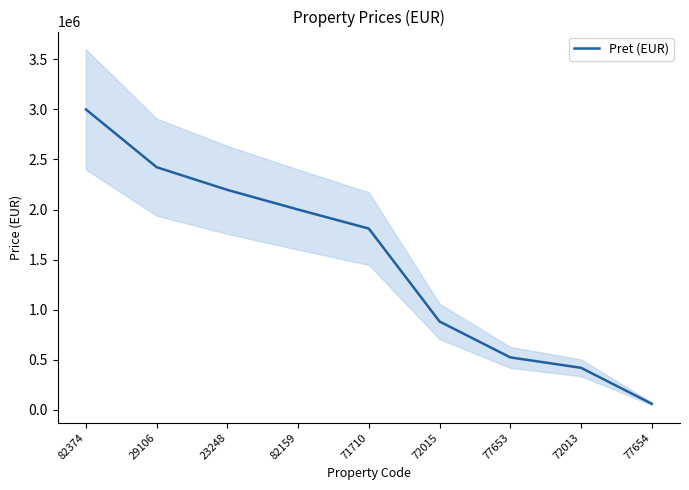

True or false: the data has more than 1 interior local peaks.

False